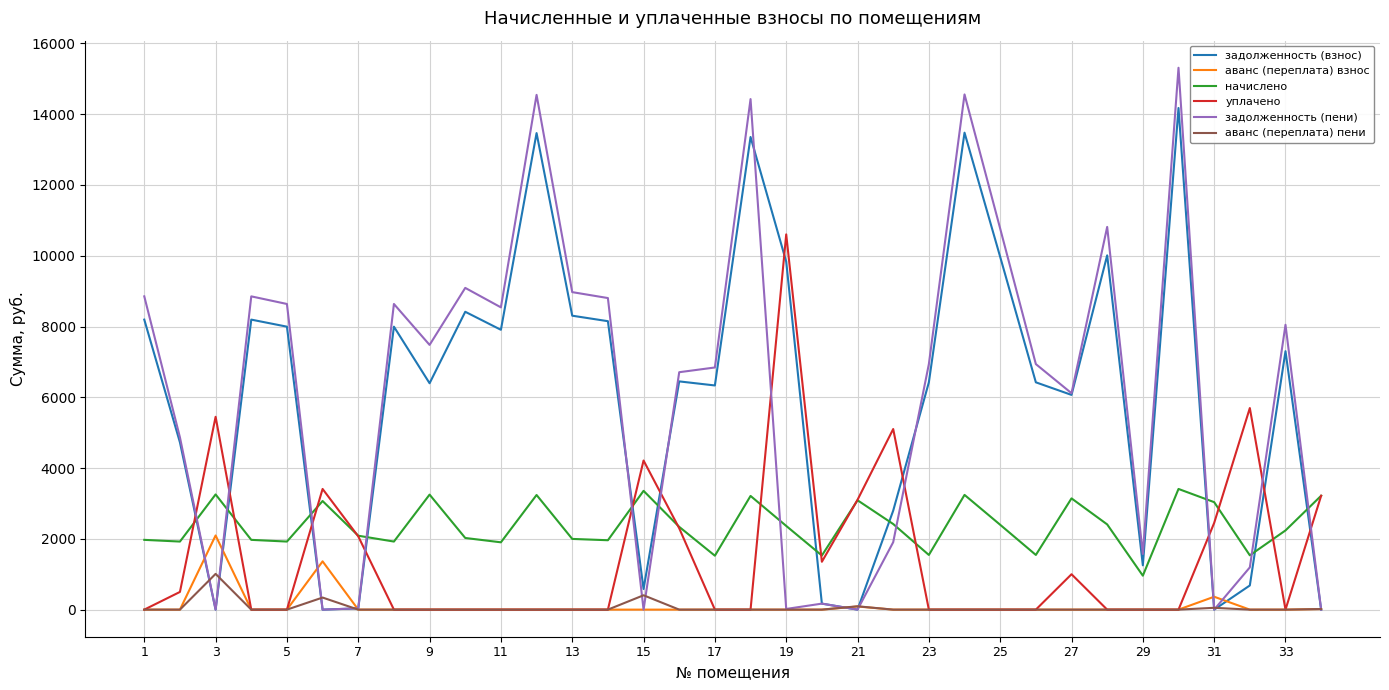

Which series has the widest spread of values?

задолженность (пени)